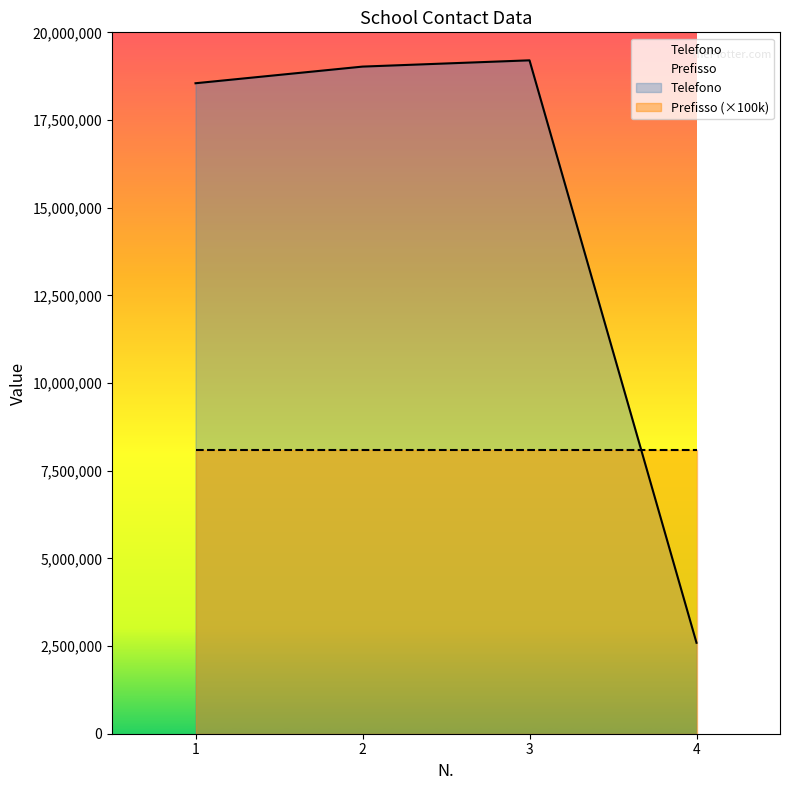

What is the average value?

14841474